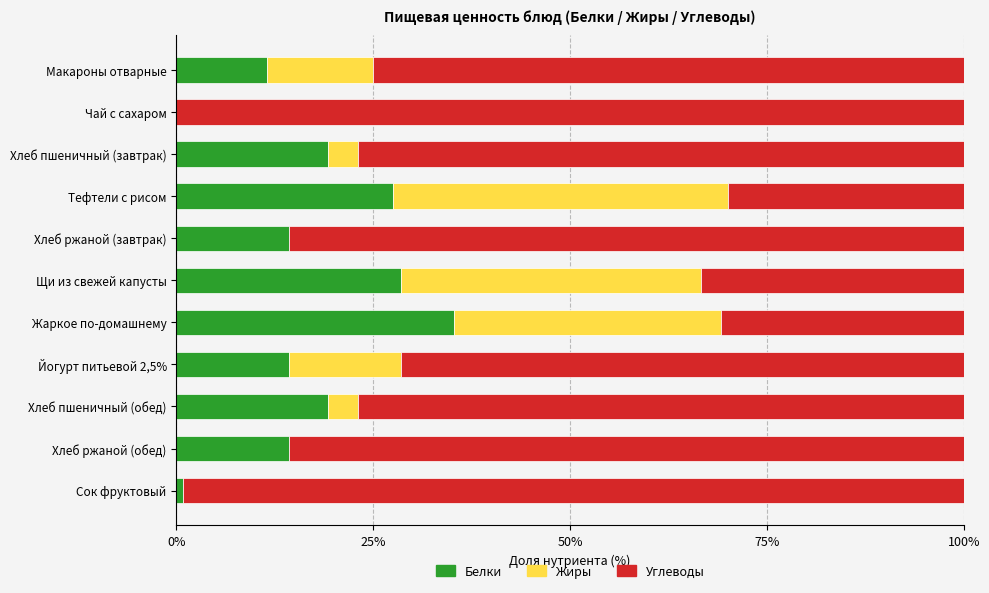

What is the highest value of the Белки series?

35.3